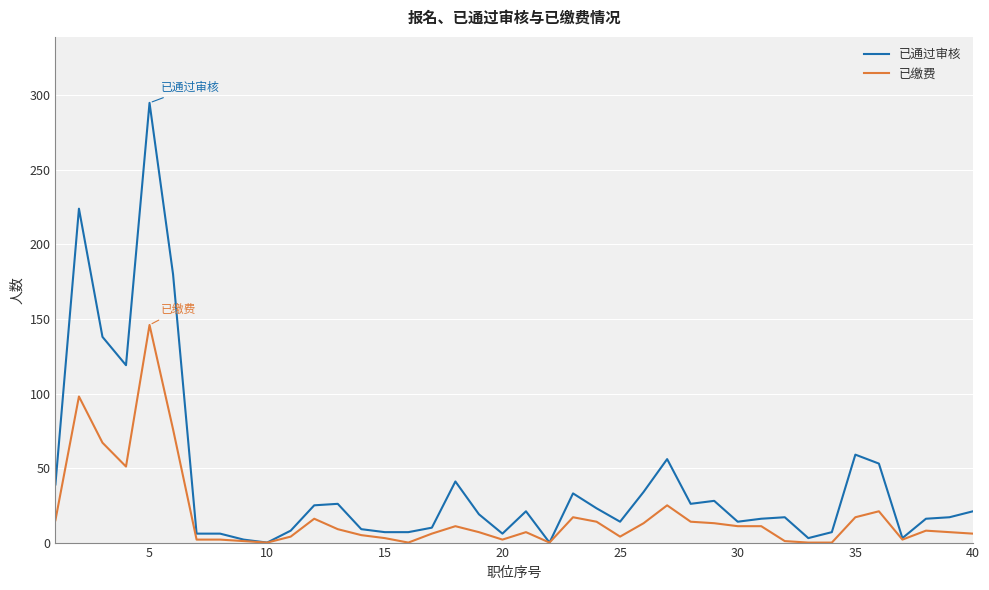

List the series in order of their peak value, highest first.

已通过审核, 已缴费